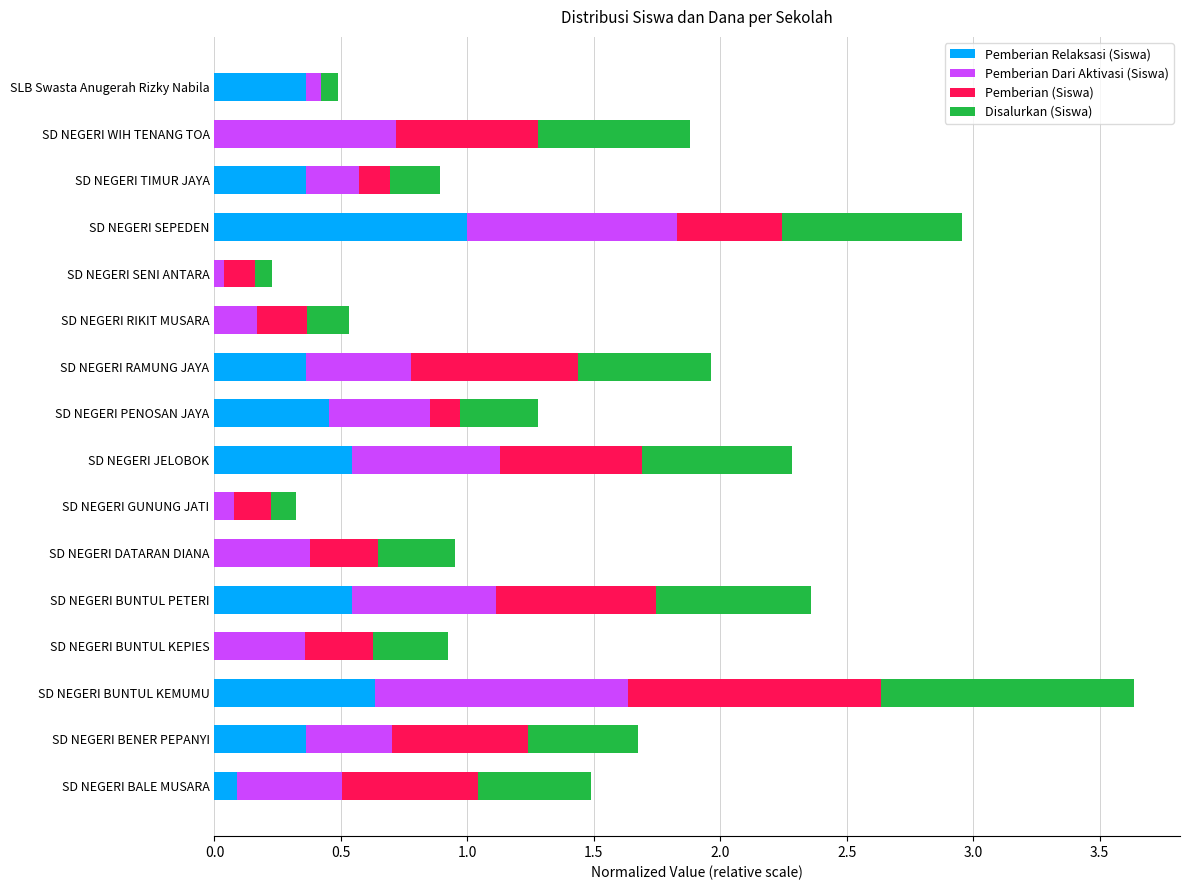

What is the maximum value for Pemberian Relaksasi (Siswa)?

1.0